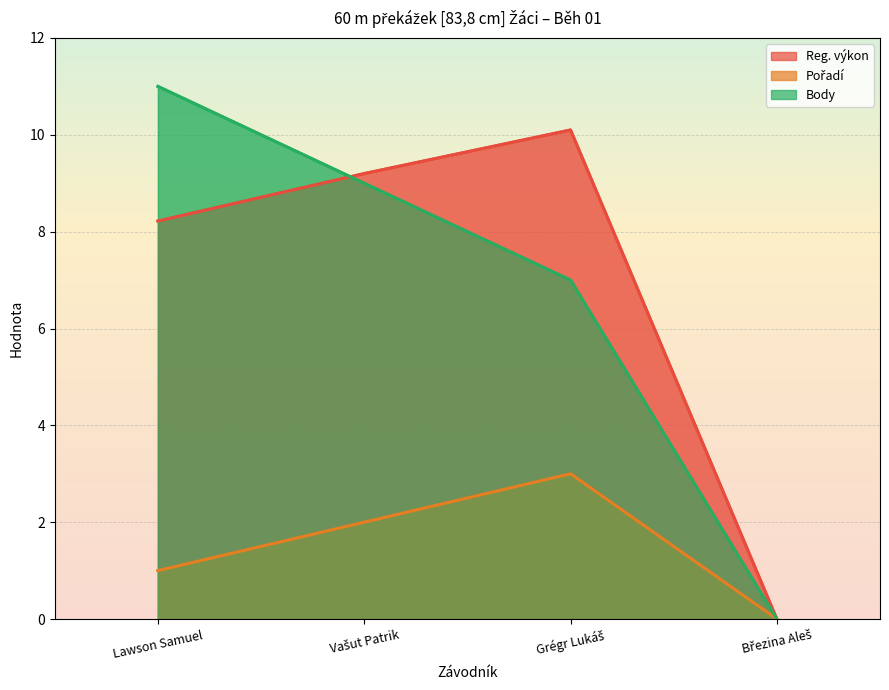

What is the difference between the maximum and second lowest values in the Pořadí series?

2.0